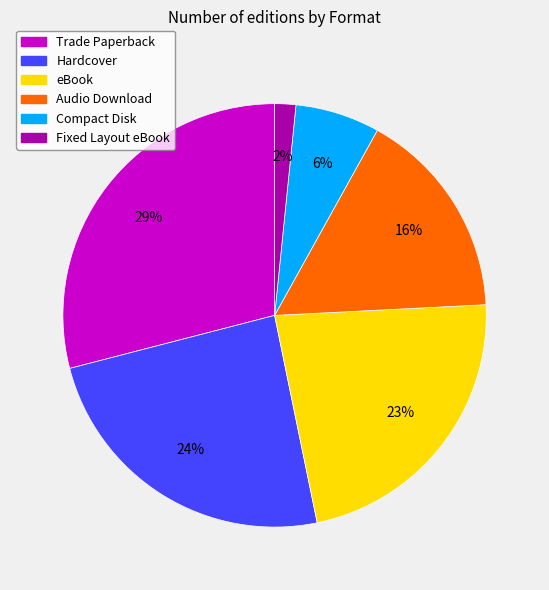

How many slices are in this pie chart?

6